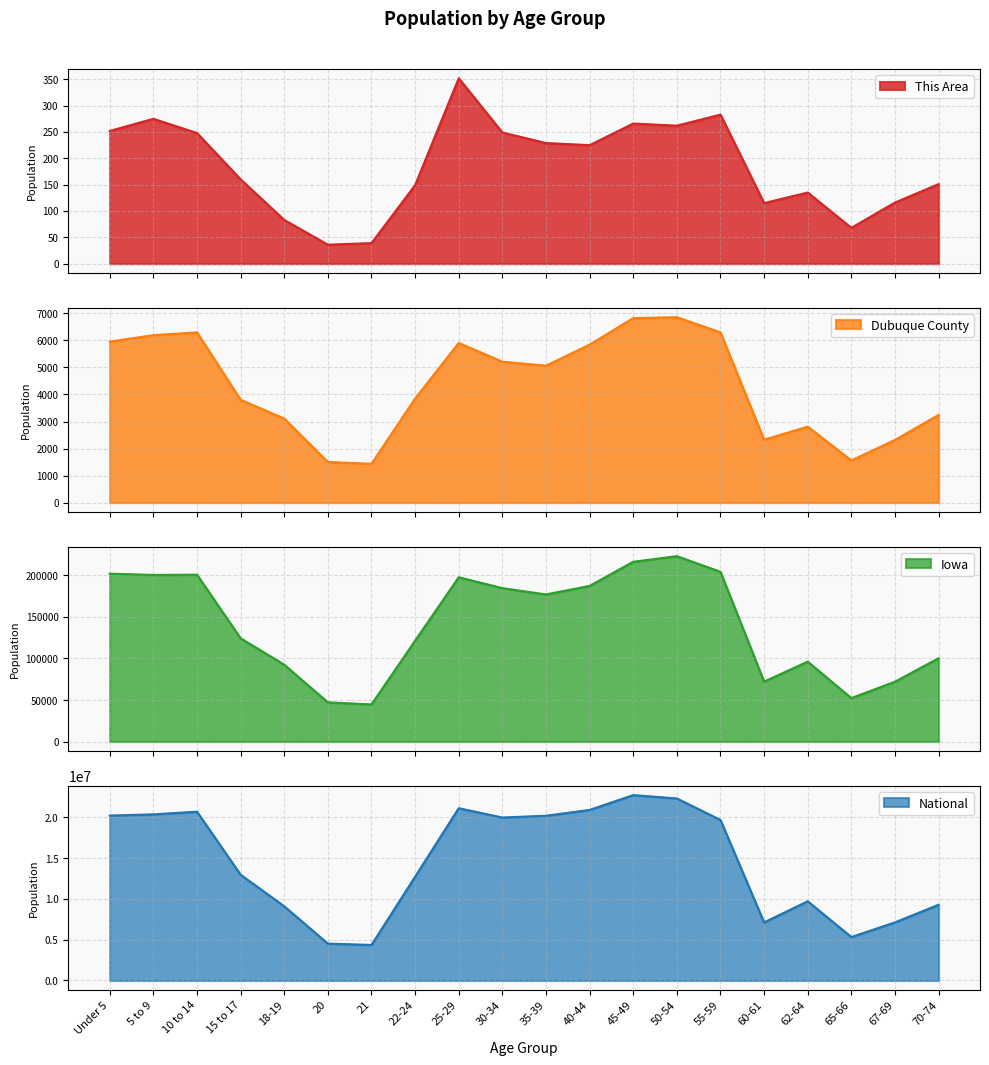

What is the label of the 2nd point from the right?

67-69